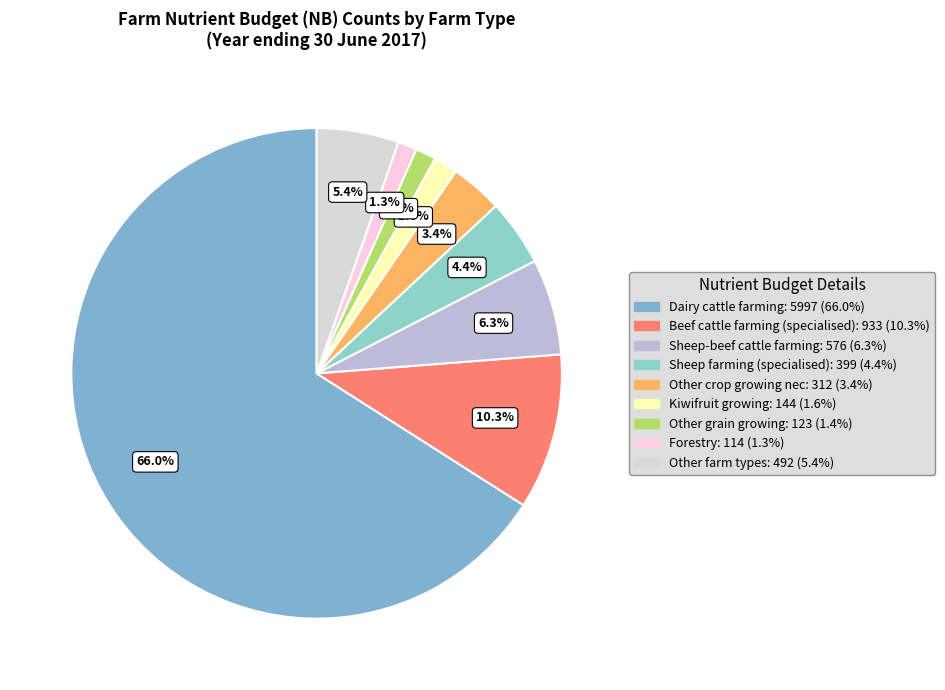

Does any single category account for the majority?

Yes